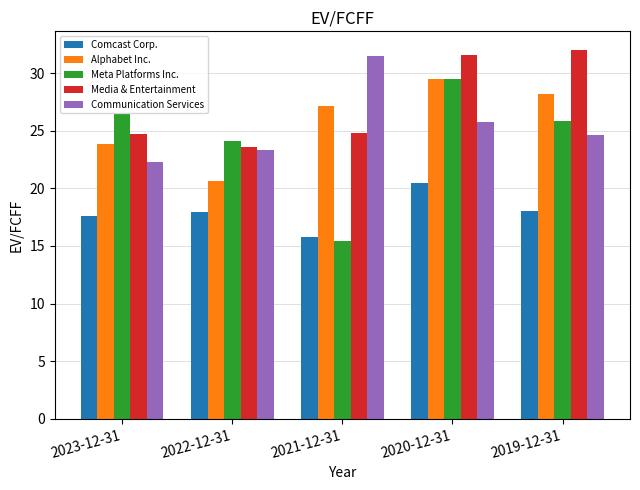

What is the average value of the Communication Services series?

25.5